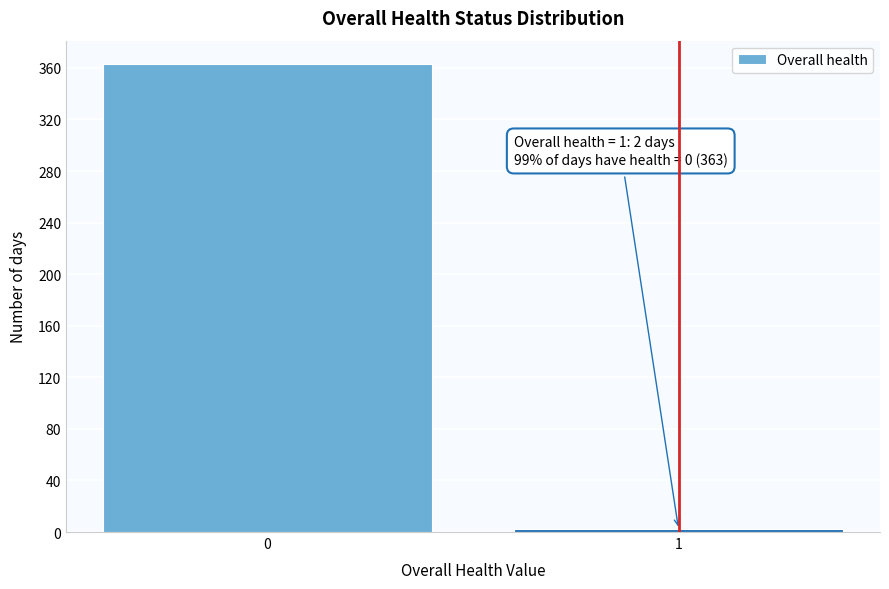

Reading left to right, extract all data points from this chart.

0=363	1=2